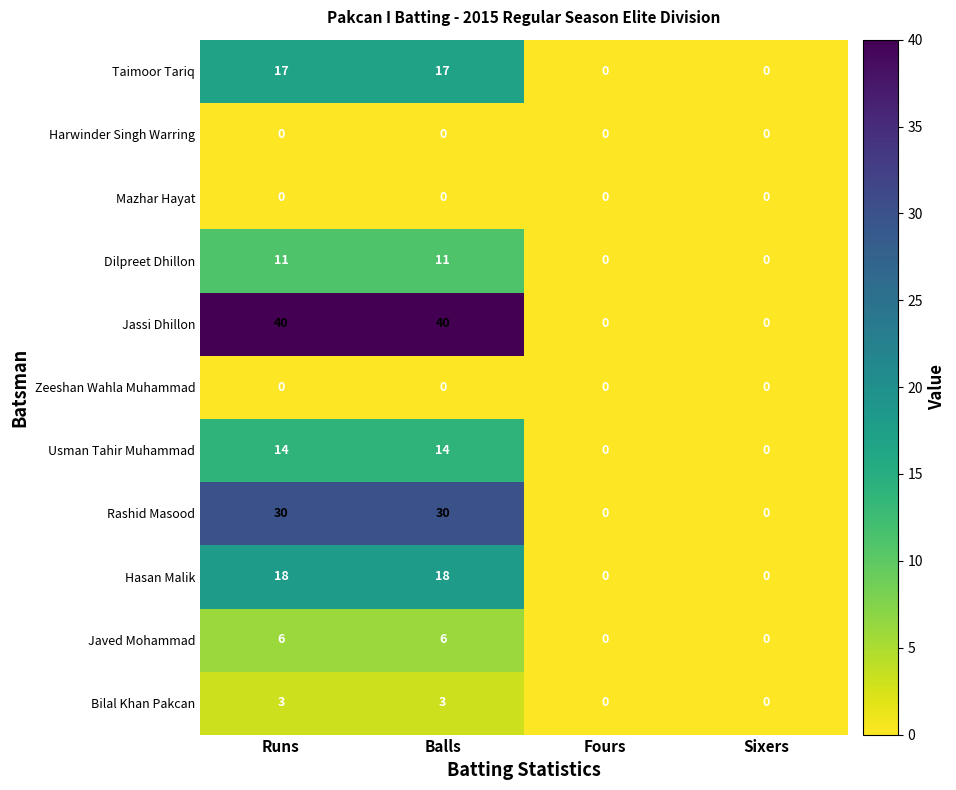

How many Jassi Dhillon values are between 0 and 40?

4